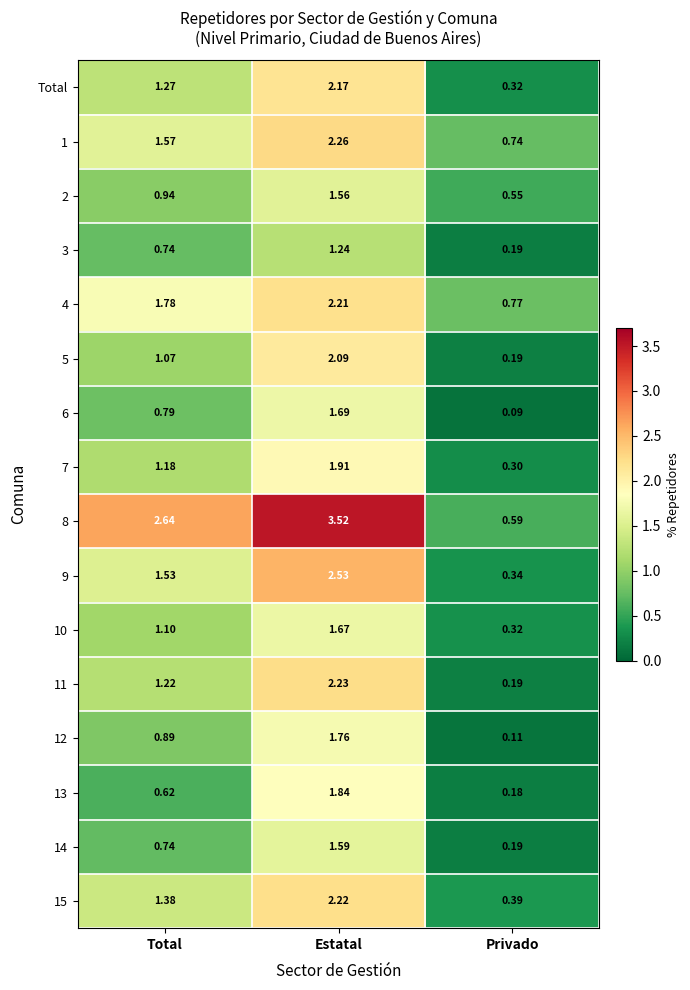

At which label is 1 closest to 1?

Privado